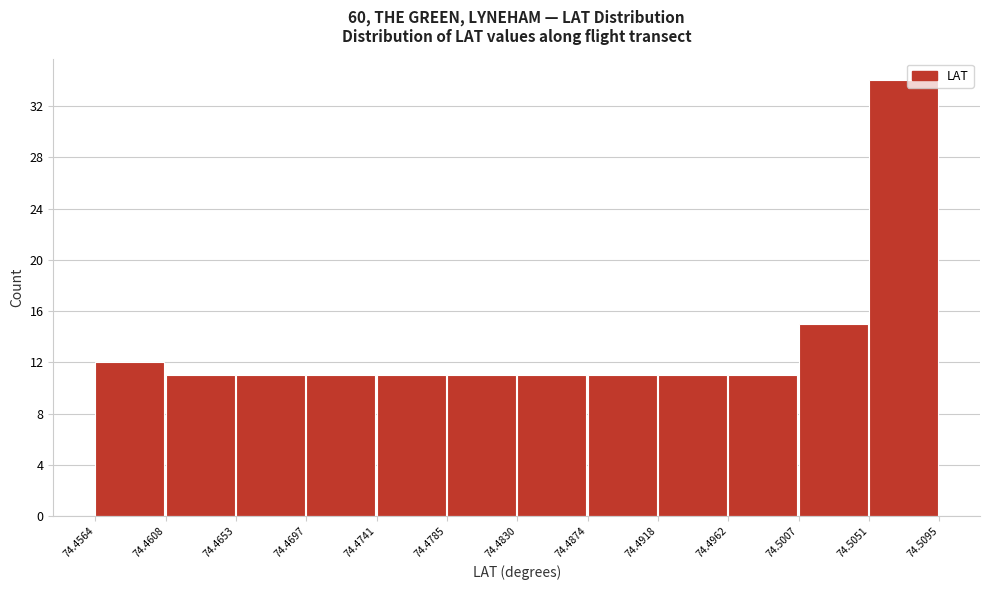

Reading left to right, transcribe this chart: for each bar, give the range it covers on the x-axis and its height. The values are not printed on the chart, so give them approximately, as read against the axis.

74.4564 to 74.4608: 12
74.4608 to 74.4653: 11
74.4653 to 74.4697: 11
74.4697 to 74.4741: 11
74.4741 to 74.4785: 11
74.4785 to 74.4830: 11
74.4830 to 74.4874: 11
74.4874 to 74.4918: 11
74.4918 to 74.4962: 11
74.4962 to 74.5007: 11
74.5007 to 74.5051: 15
74.5051 to 74.5095: 34